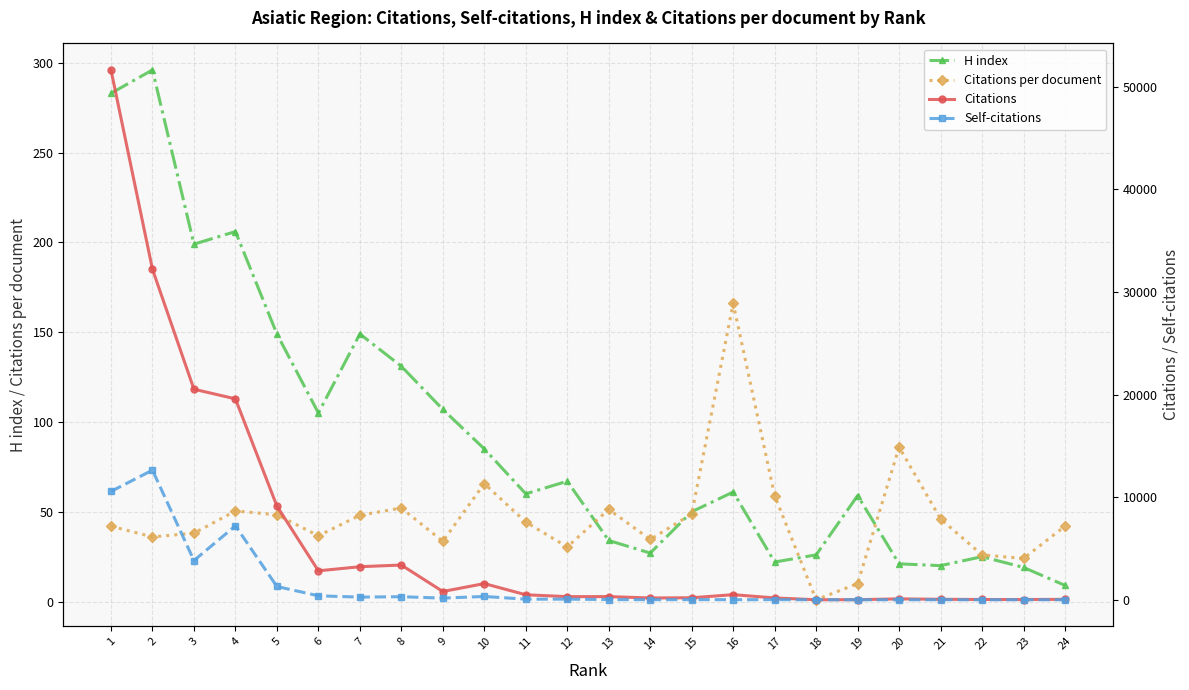

What is the difference between the maximum and minimum values in the H index series?

287.0